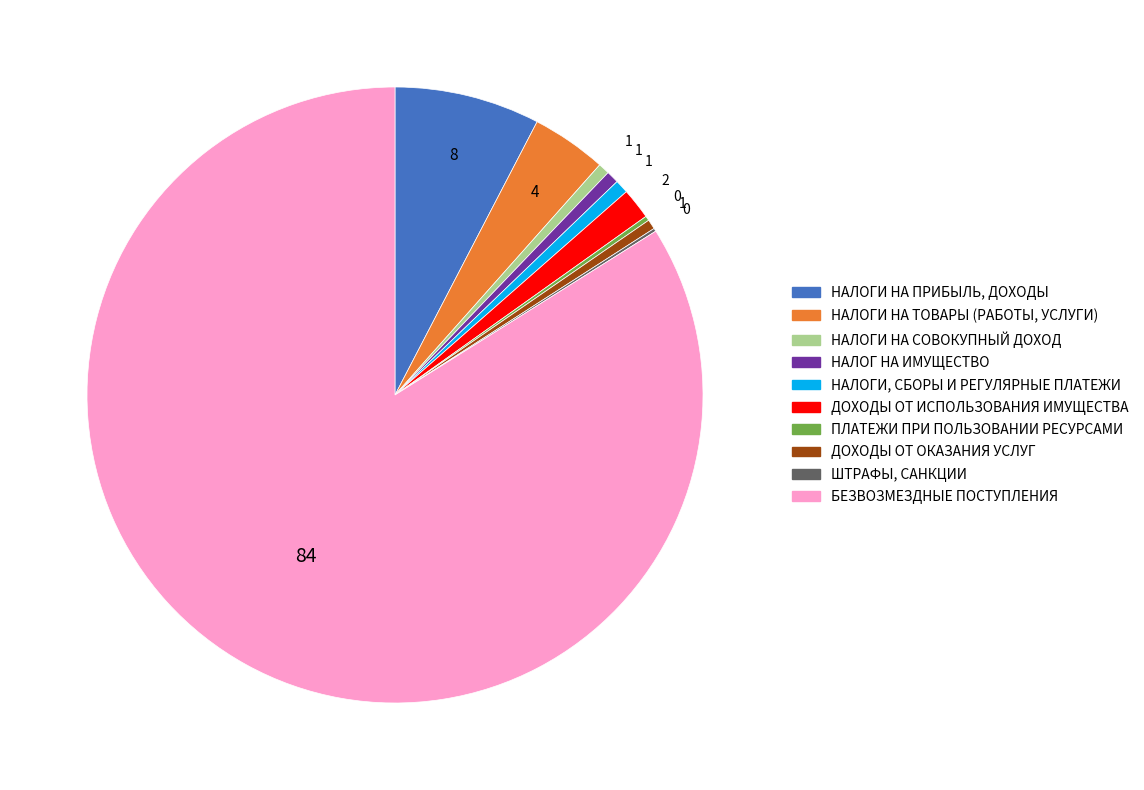

Is it true that БЕЗВОЗМЕЗДНЫЕ ПОСТУПЛЕНИЯ is 84% of the pie?

True